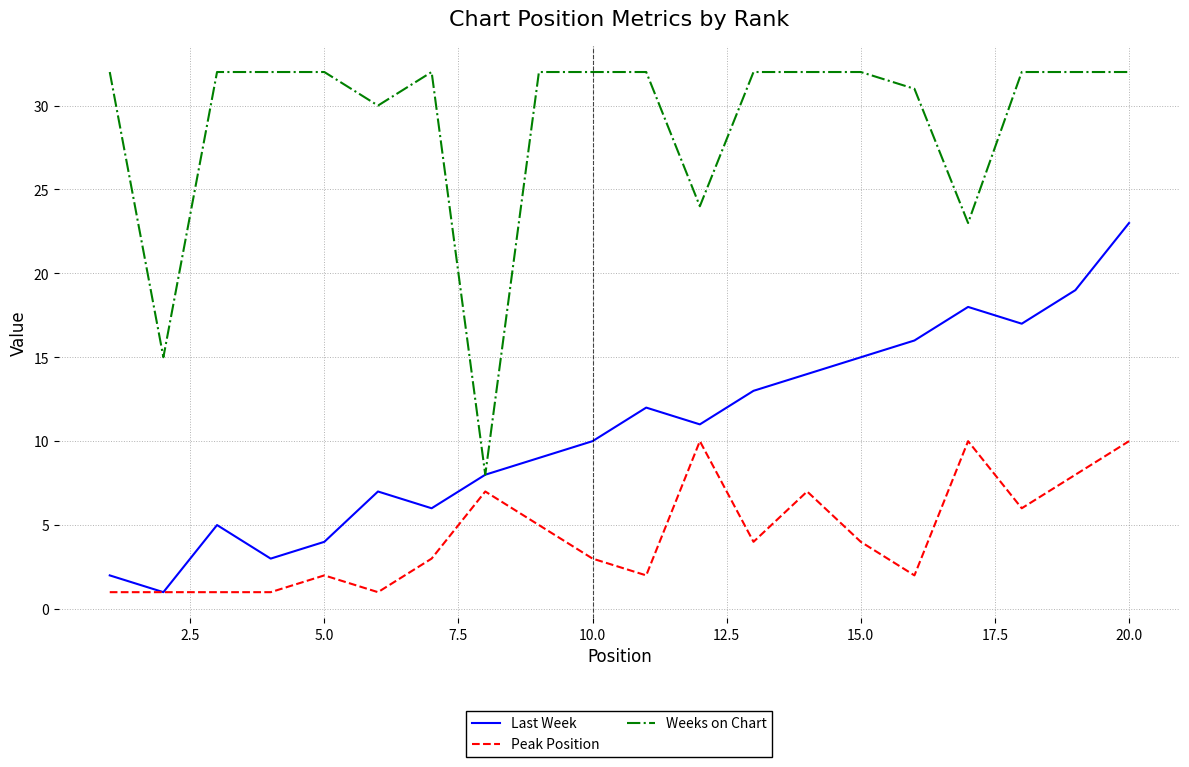

Which series has the largest range (max minus min)?

Weeks on Chart